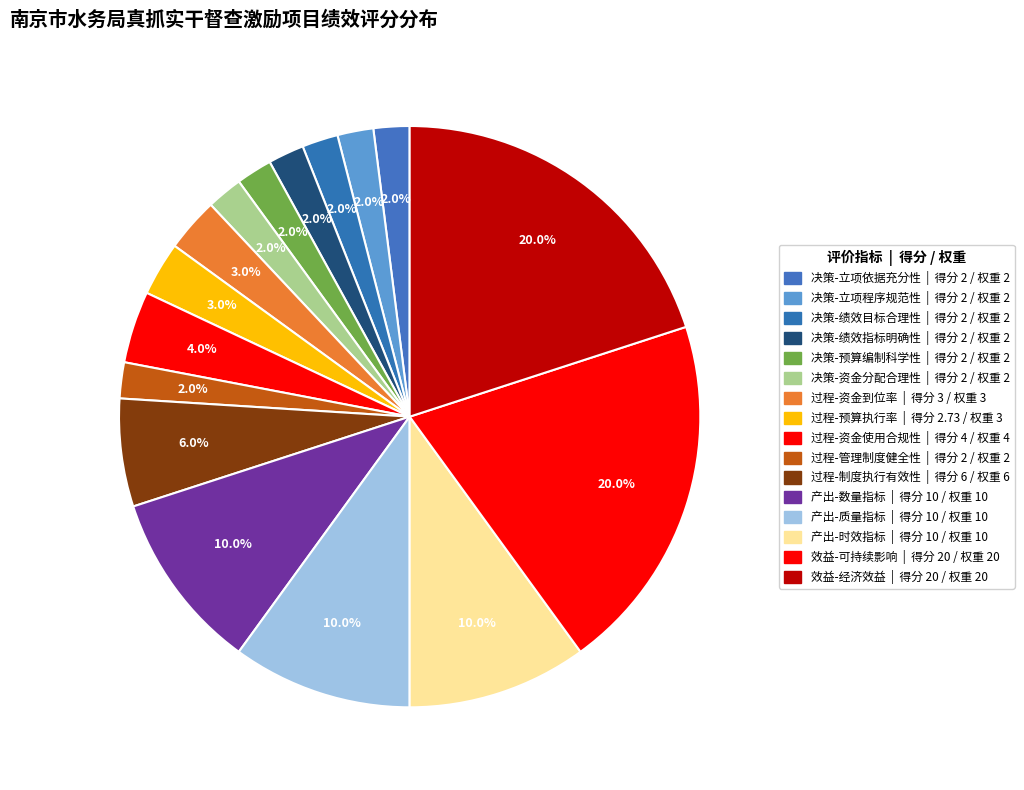

Count the number of slices in the pie.

16